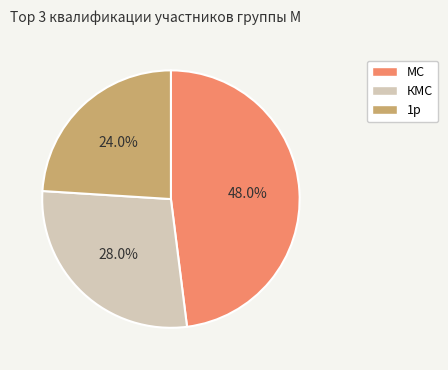

True or false: КМС accounts for 17% of the total.

False